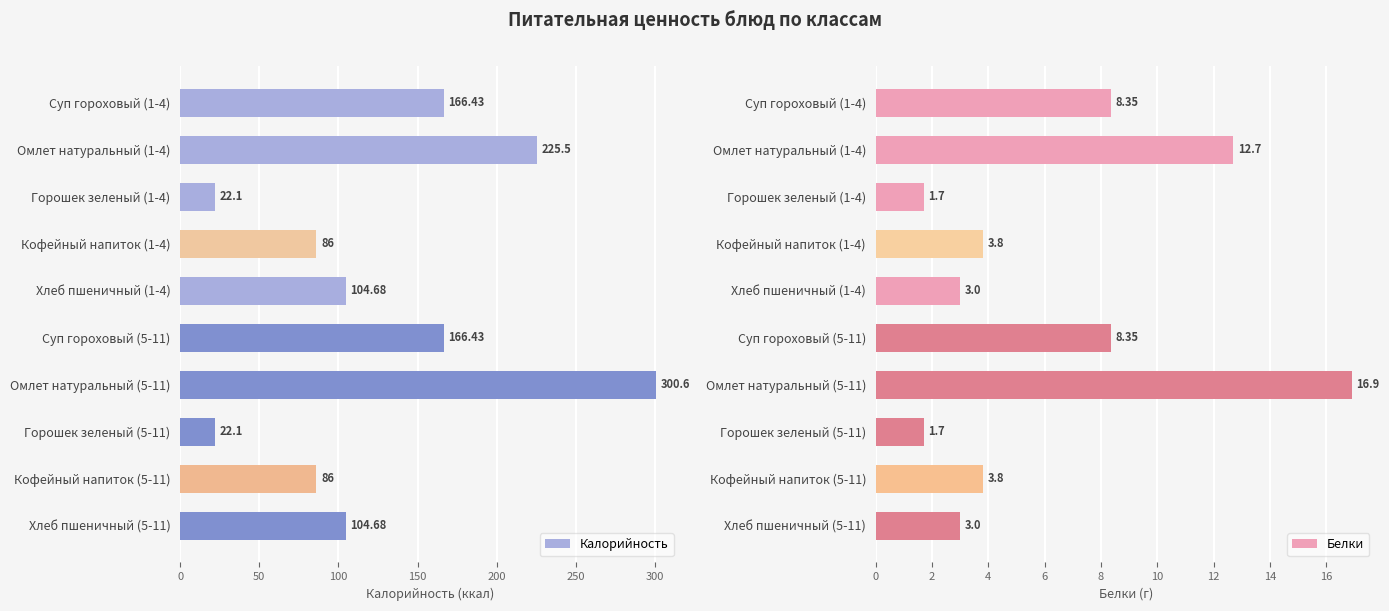

What is the average value of the Белки series?

6.3